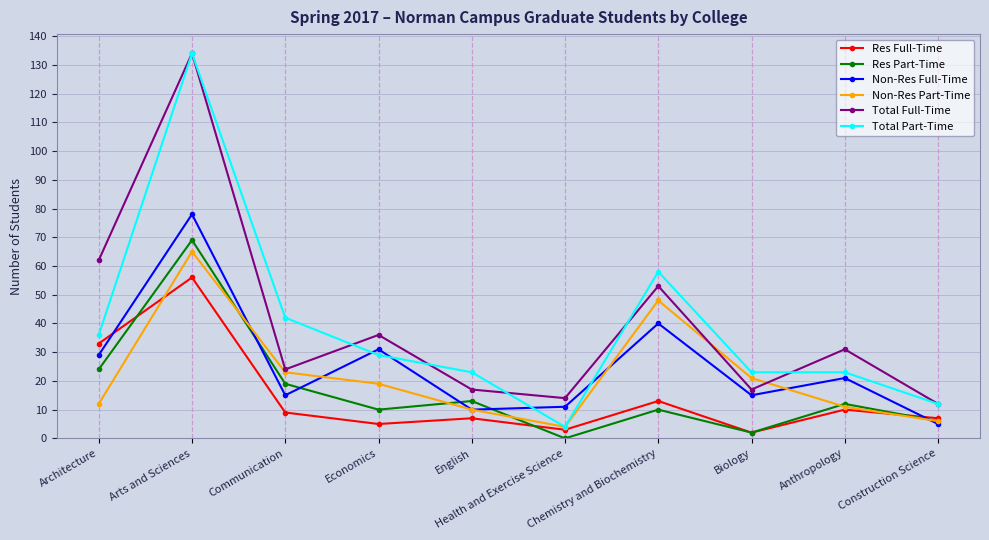

What is the difference between the maximum and minimum values in the Res Part-Time series?

69